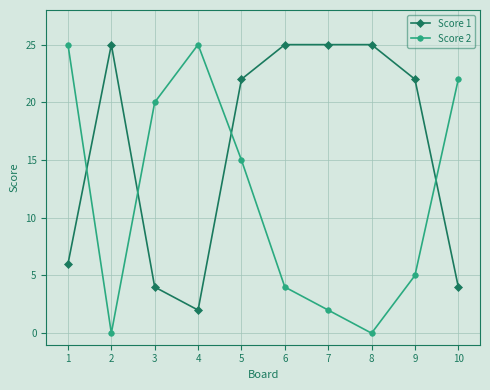

List the series in order of their overall mean, highest first.

Score 1, Score 2